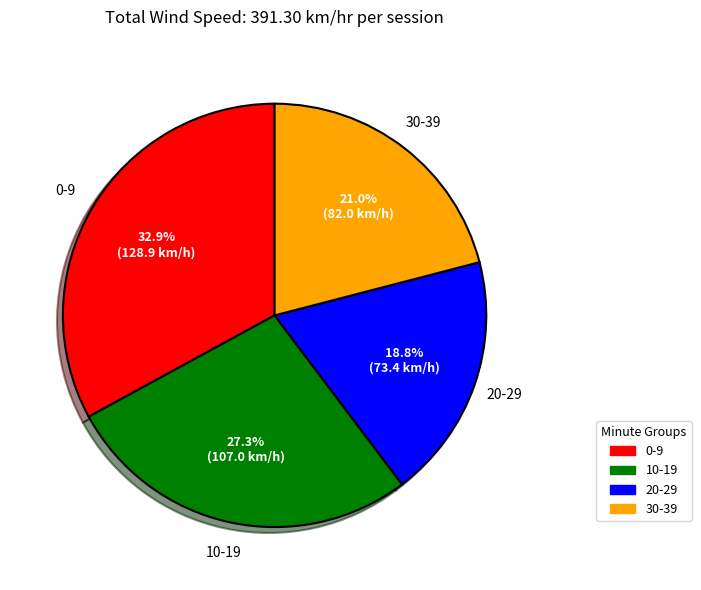

Does any single category account for the majority?

No